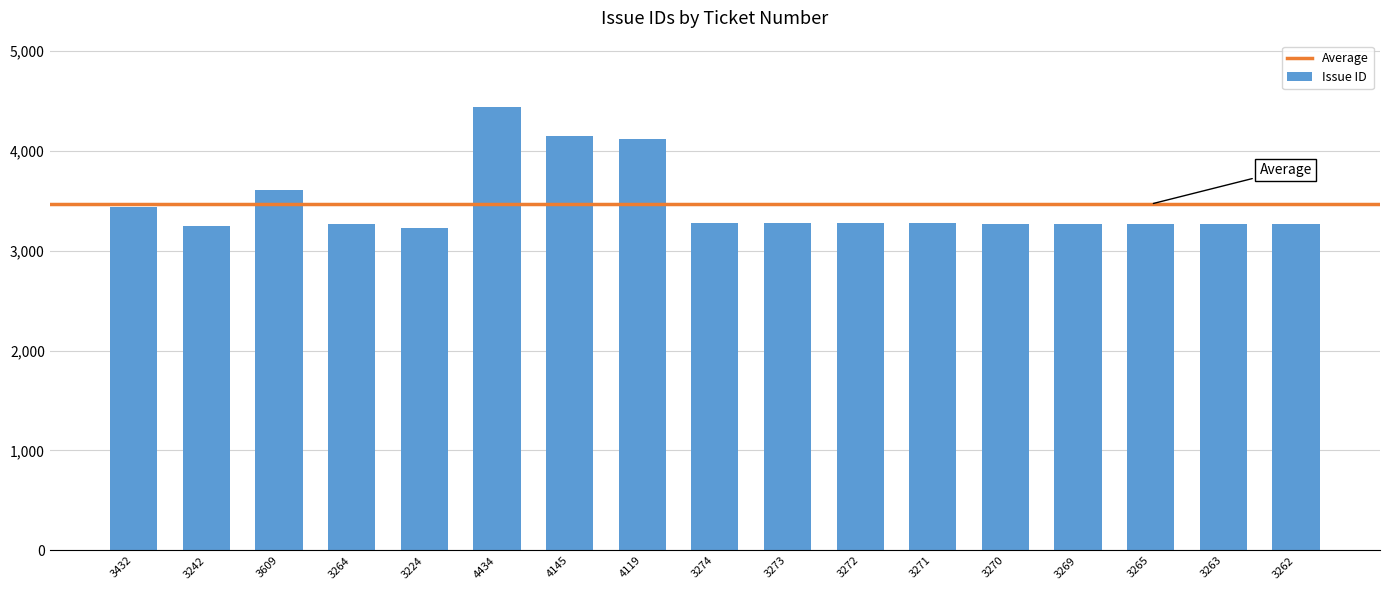

Approximately how many times larger is the value at 3432 compared to 3272?

1.0